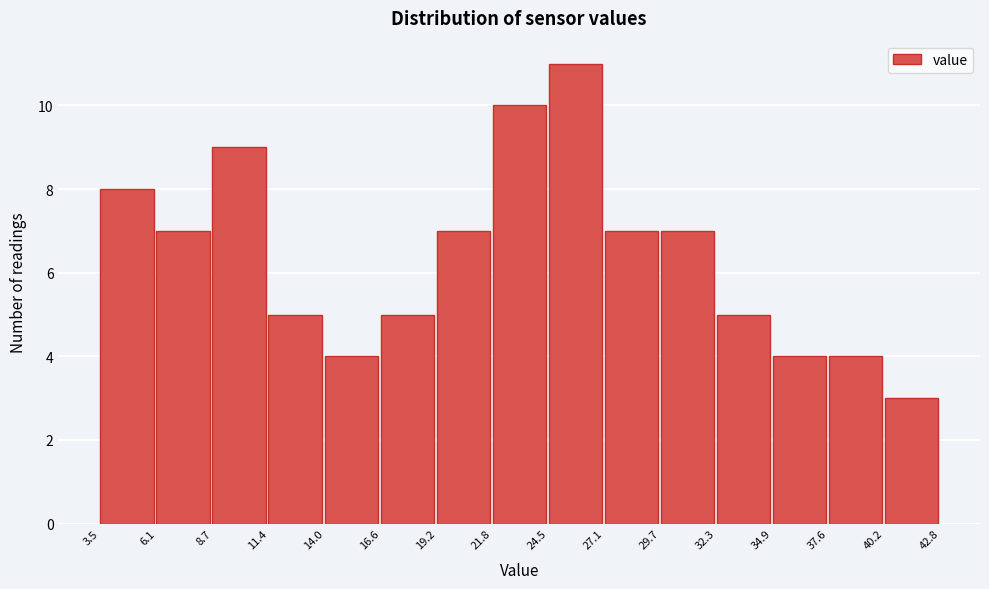

Which range on the x-axis has the tallest bar?

24.5 to 27.1